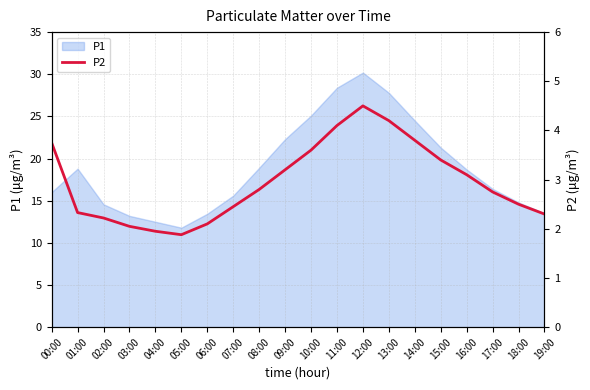

The value of P1 at 07:00 is 24.7. True or false?

False